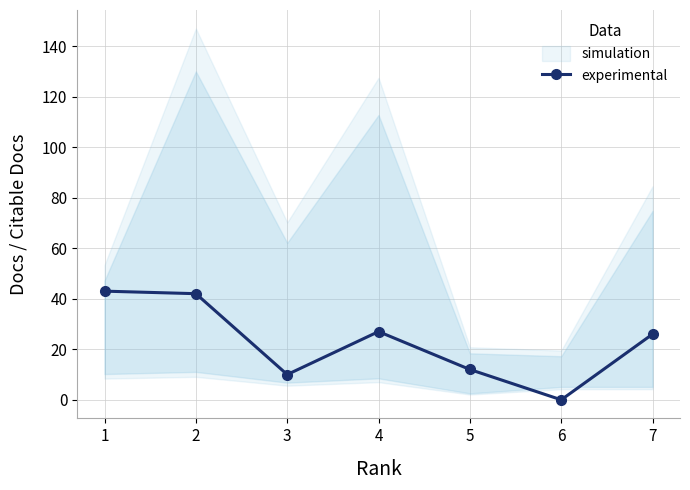

Where is the first local maximum?

4